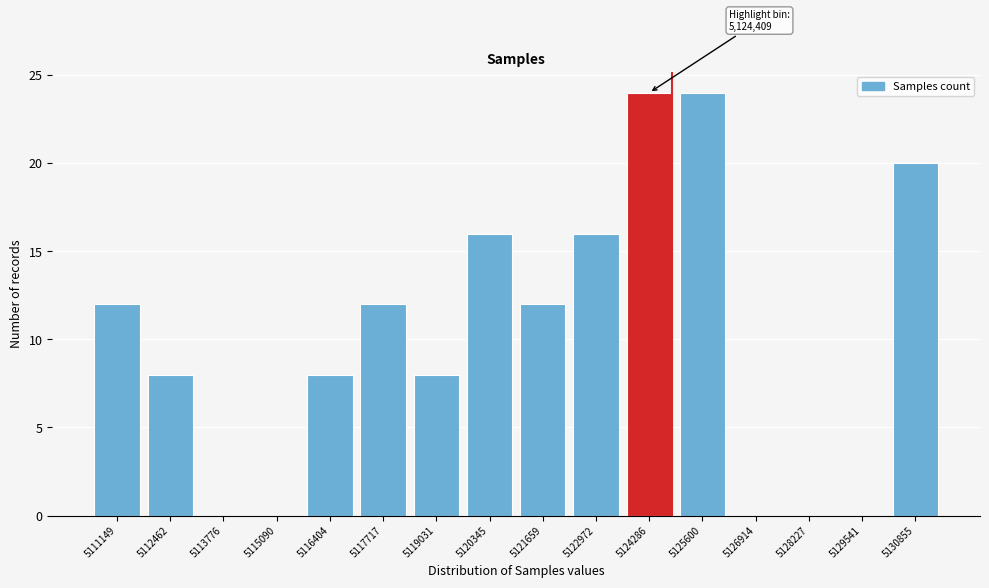

Reading left to right, transcribe all the data shown in this chart.

5111149=12	5112462=8	5113776=0	5115090=0	5116404=8	5117717=12	5119031=8	5120345=16	5121659=12	5122972=16	5124286=24	5125600=24	5126914=0	5128227=0	5129541=0	5130855=20